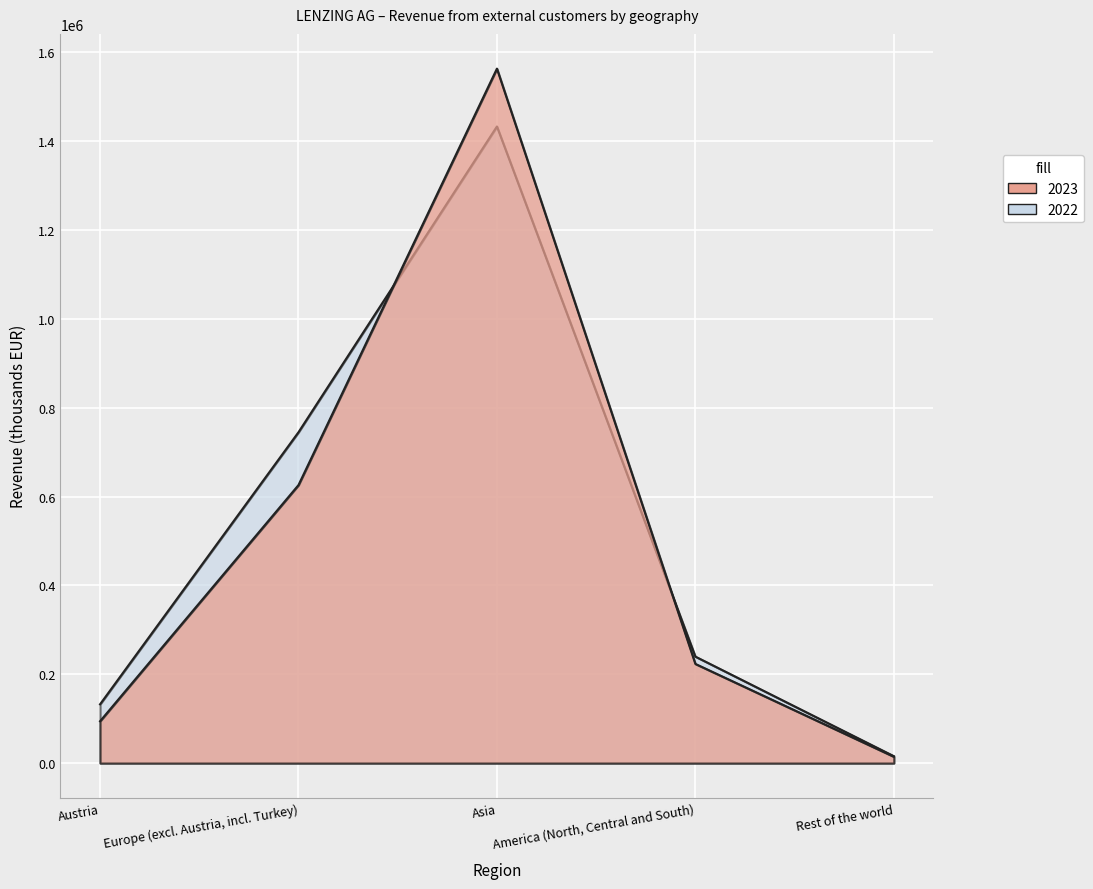

Which label corresponds to the largest value in the chart?

Asia